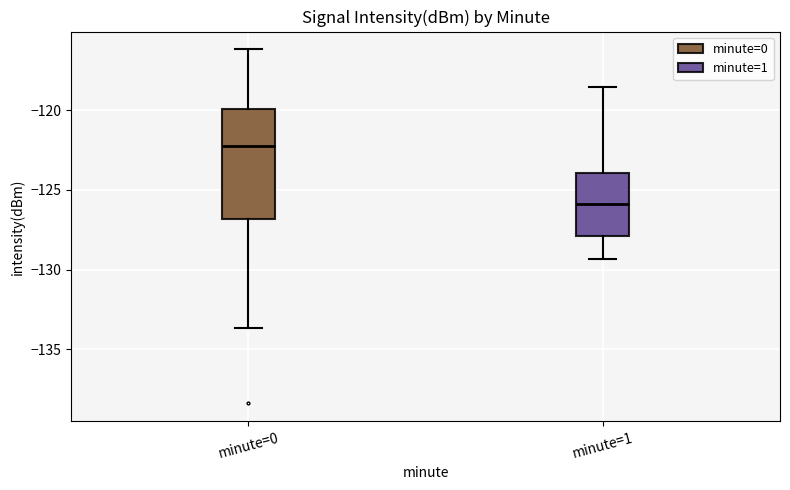

Where is the upper edge of the box for minute=1 on the y-axis? The values are not printed on the chart, so give them approximately, as read against the axis.

-124.0